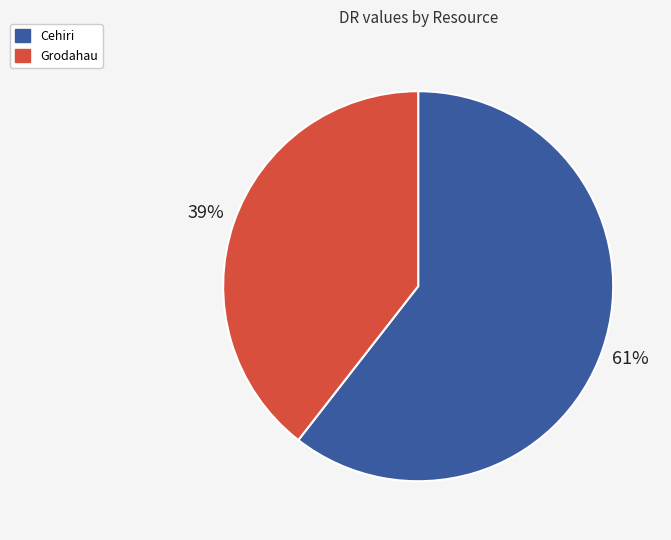

Which category has the smallest portion of the pie?

Grodahau